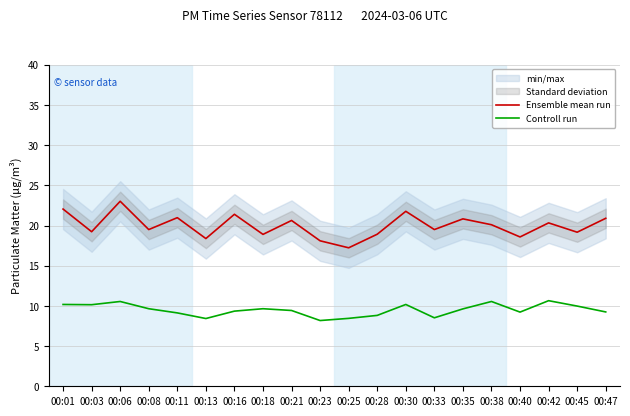

Does the chart have visible grid lines?

Yes